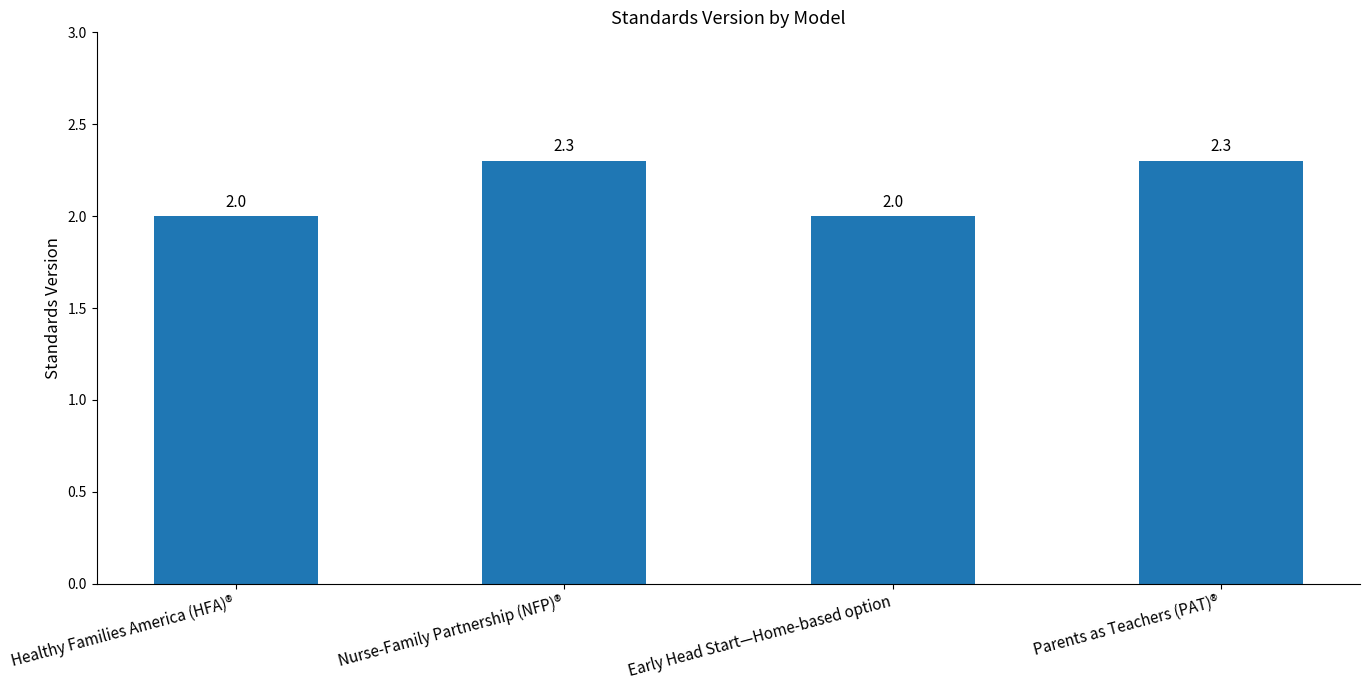

Reading left to right, transcribe all the data shown in this chart.

2.0	2.3	2.0	2.3